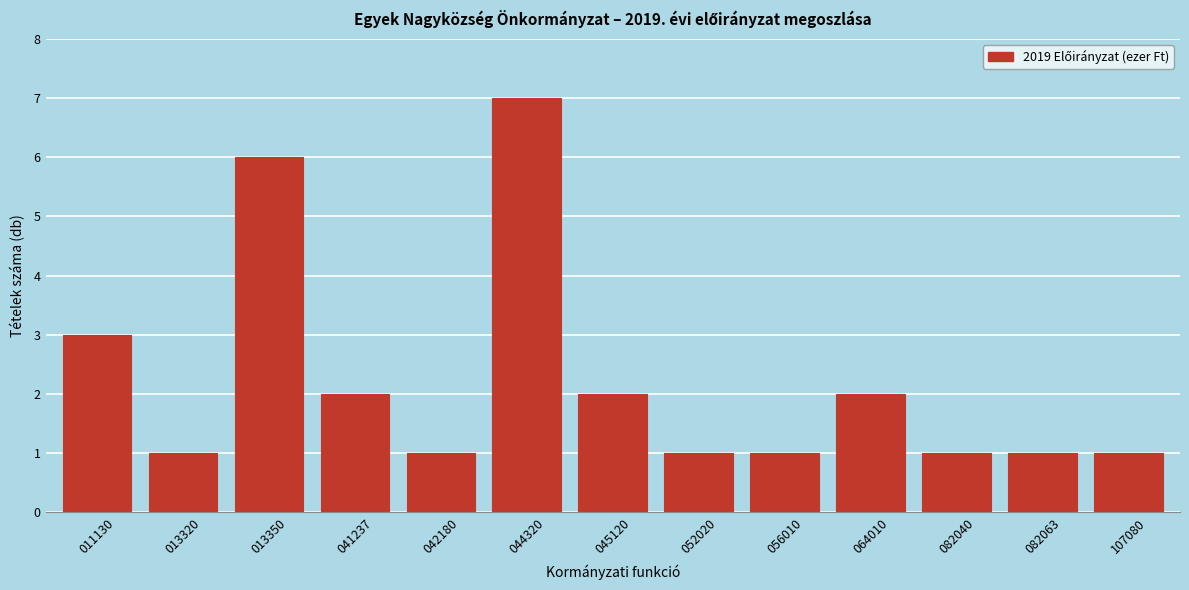

Reading left to right, extract all data points from this chart.

3	1	6	2	1	7	2	1	1	2	1	1	1